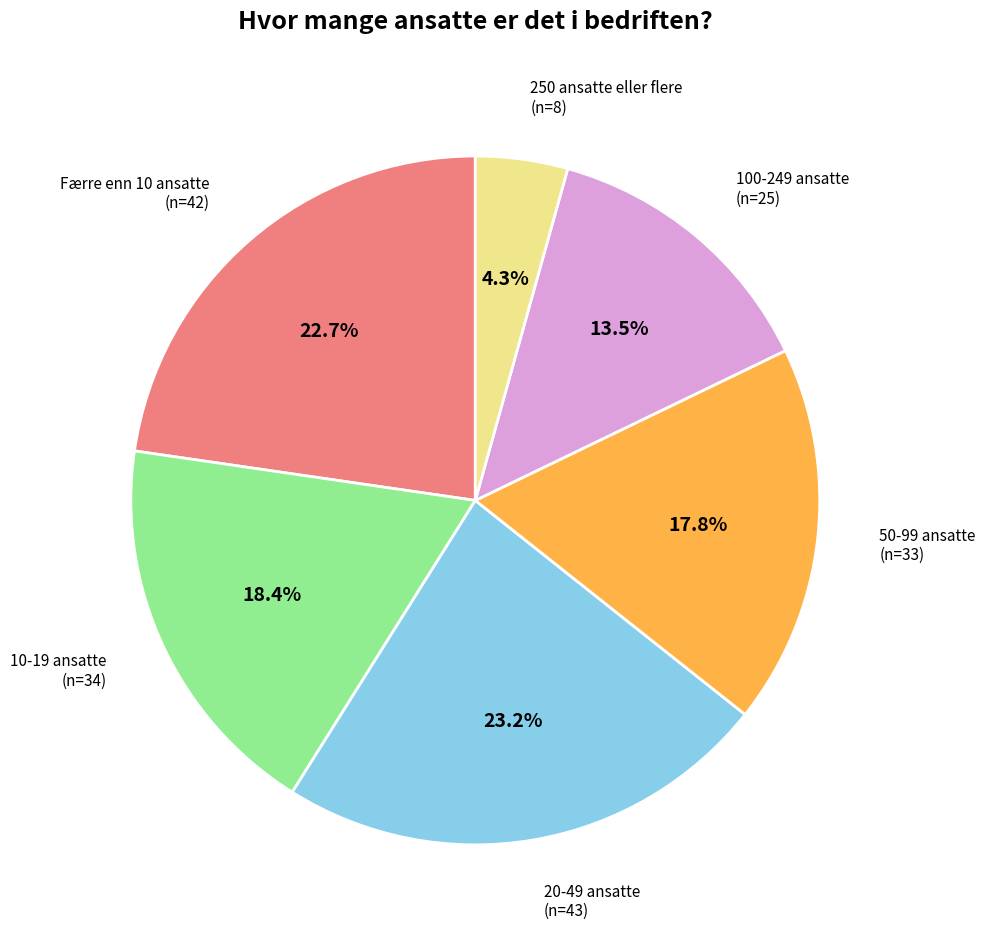

Is there any slice that represents more than half of the pie?

No